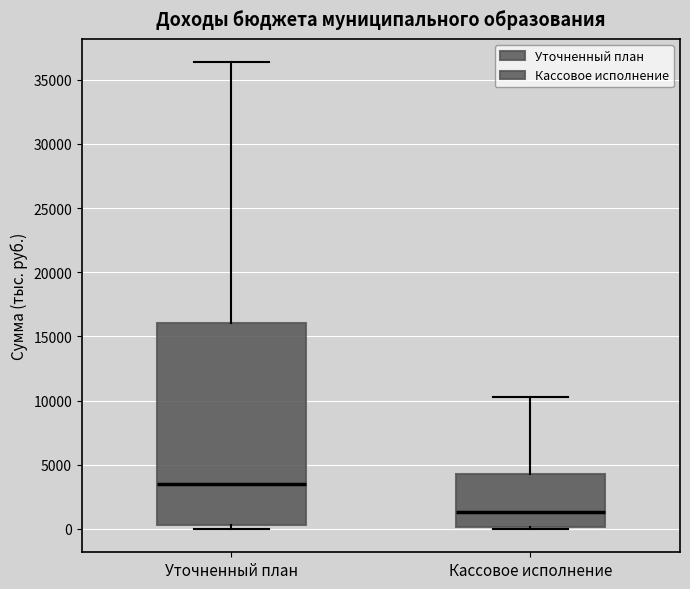

Reading left to right, read every box against the y-axis: the position of its median line, the range the box covers, and the ends of its whiskers. The values are not printed on the chart, so give them approximately, as read against the axis.

Уточненный план: median 3500, box 500 to 16000, whiskers 0 to 36500
Кассовое исполнение: median 1500, box 0 to 4500, whiskers 0 to 10500